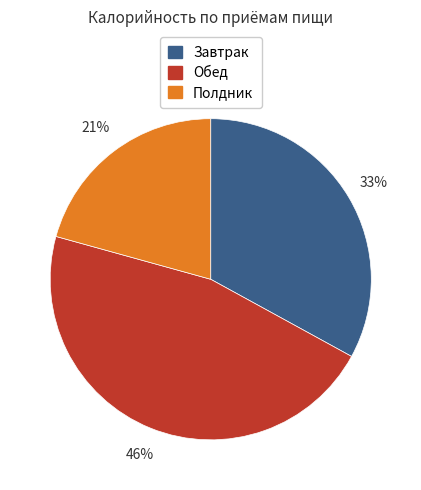

What is the ratio of the value at Обед to the value at Полдник?

2.2